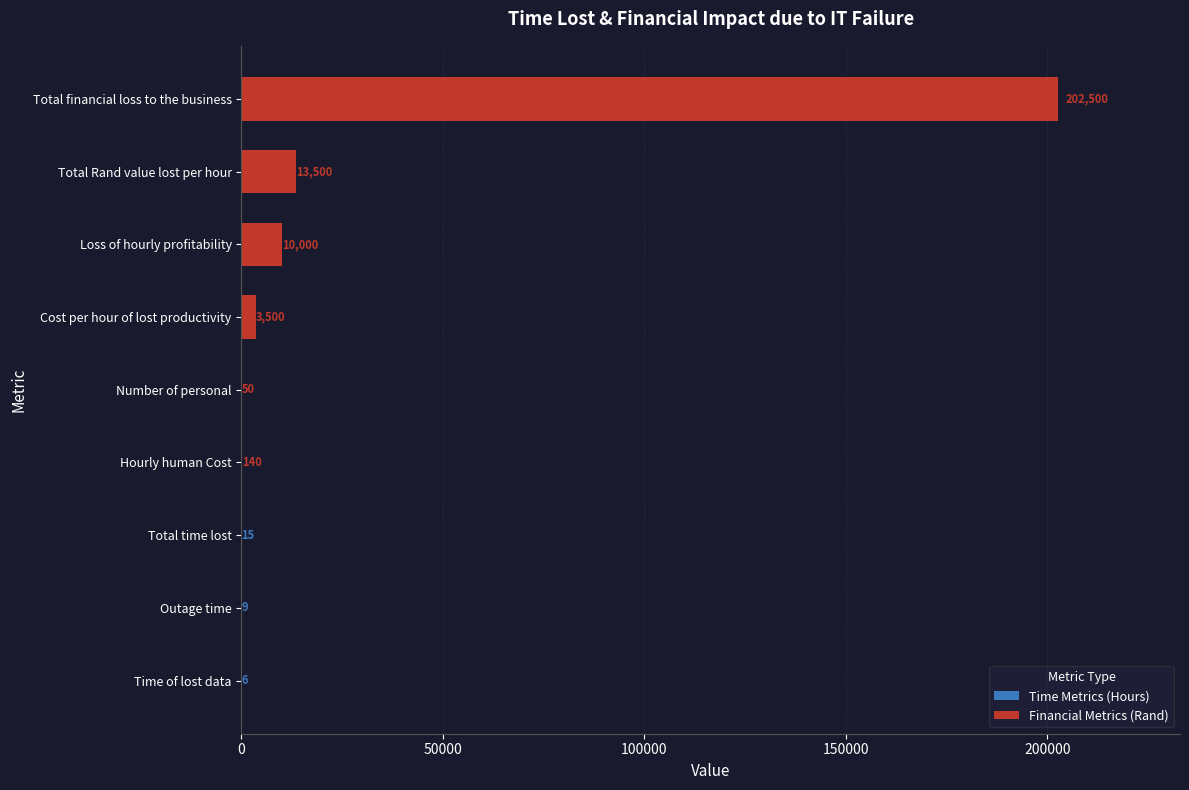

True or false: the data shows 6 at Time of lost data.

True